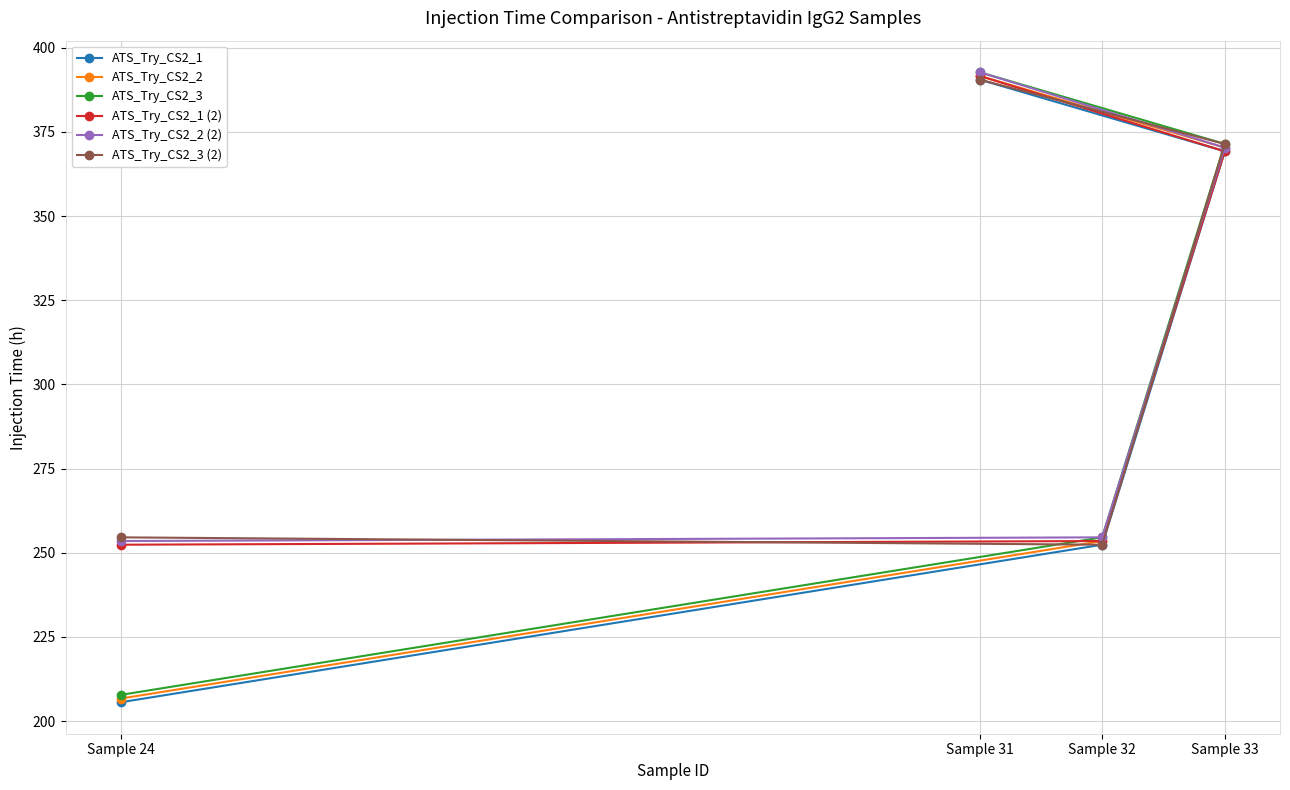

What is the value of the ATS_Try_CS2_3 (2) point at the 4th from the left?

371.4